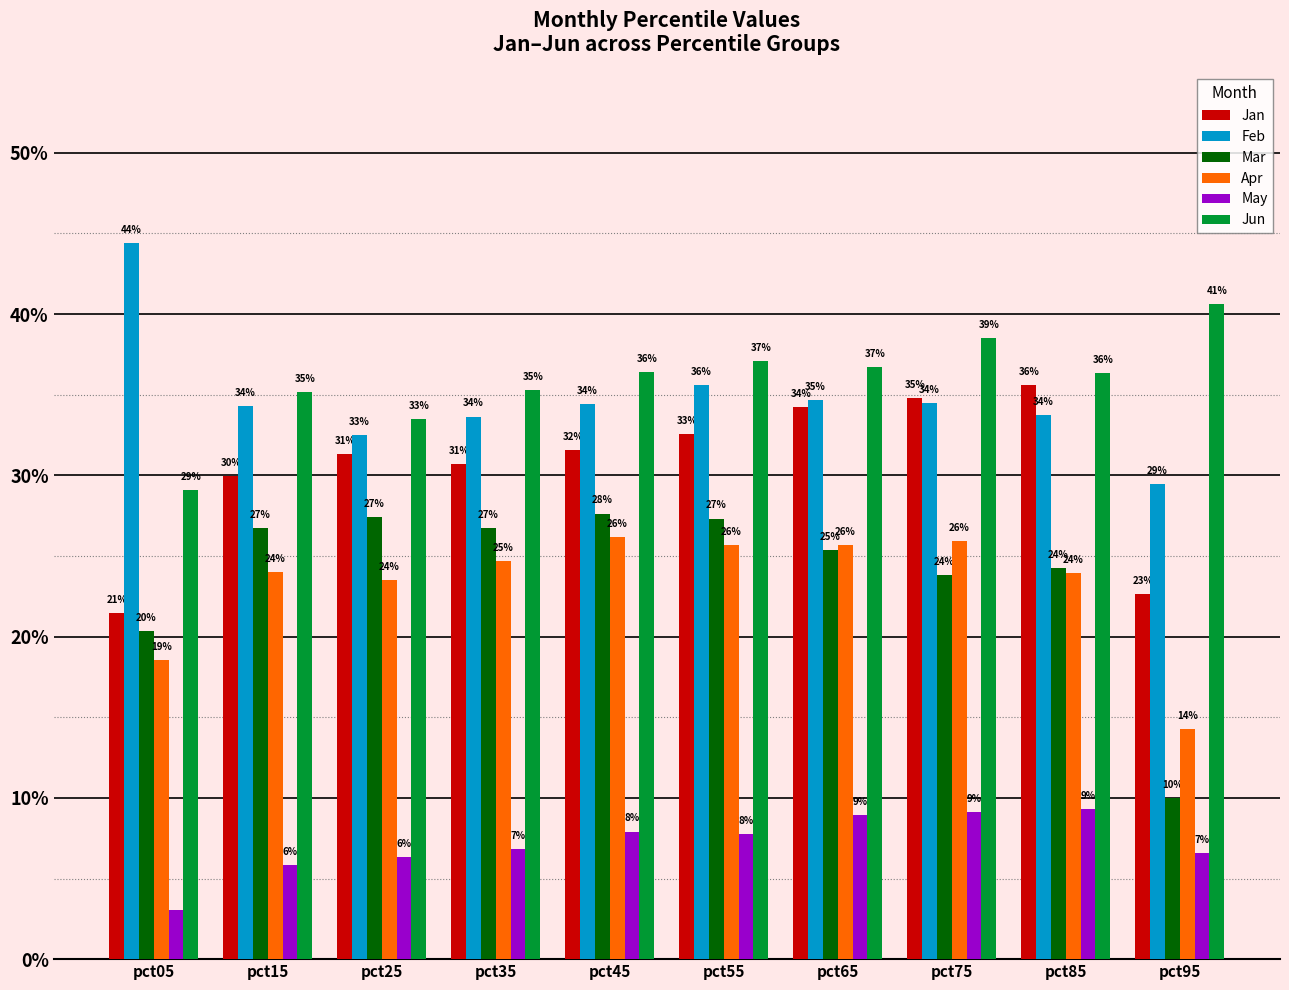

Are the bars grouped side by side (vs. stacked)?

Yes